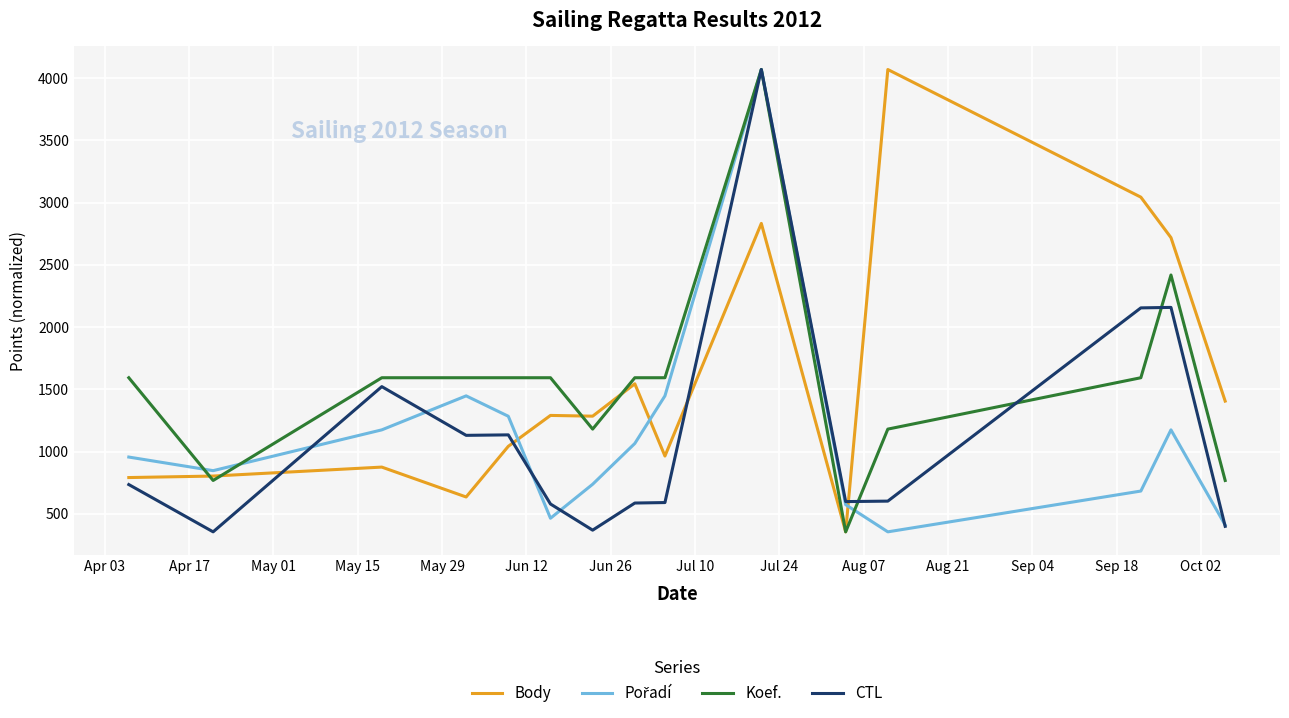

What is the maximum value for Koef.?

4069.0